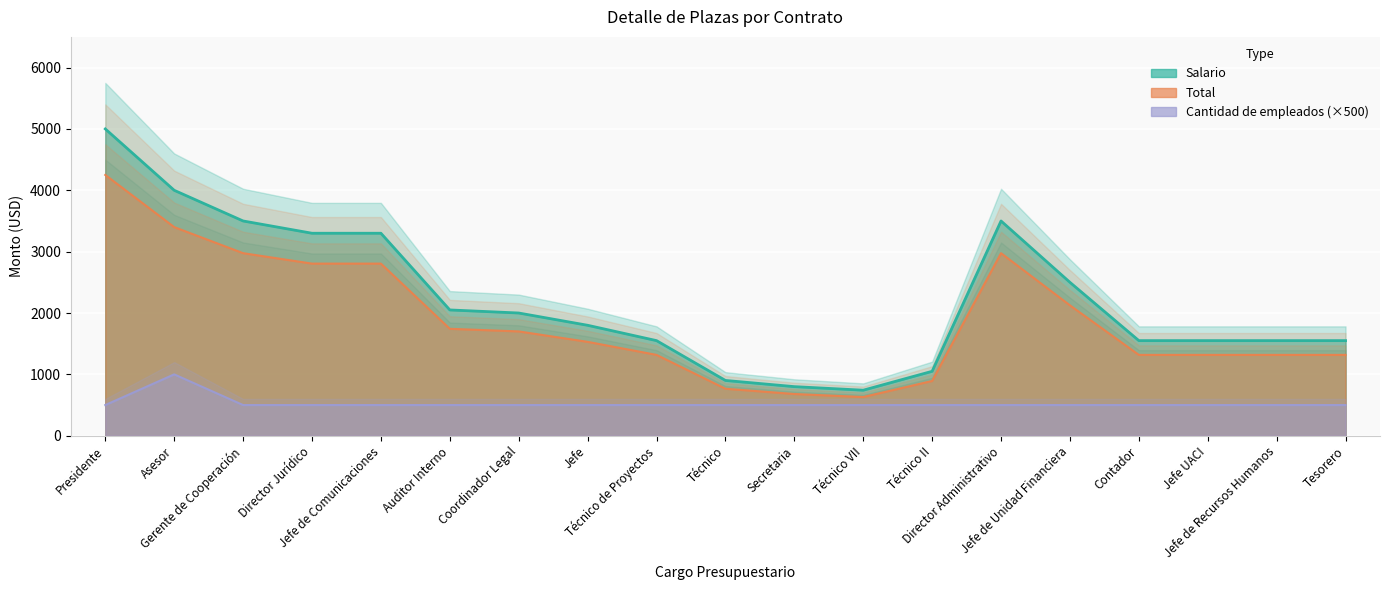

At which category is the sum across all series the highest?

Presidente